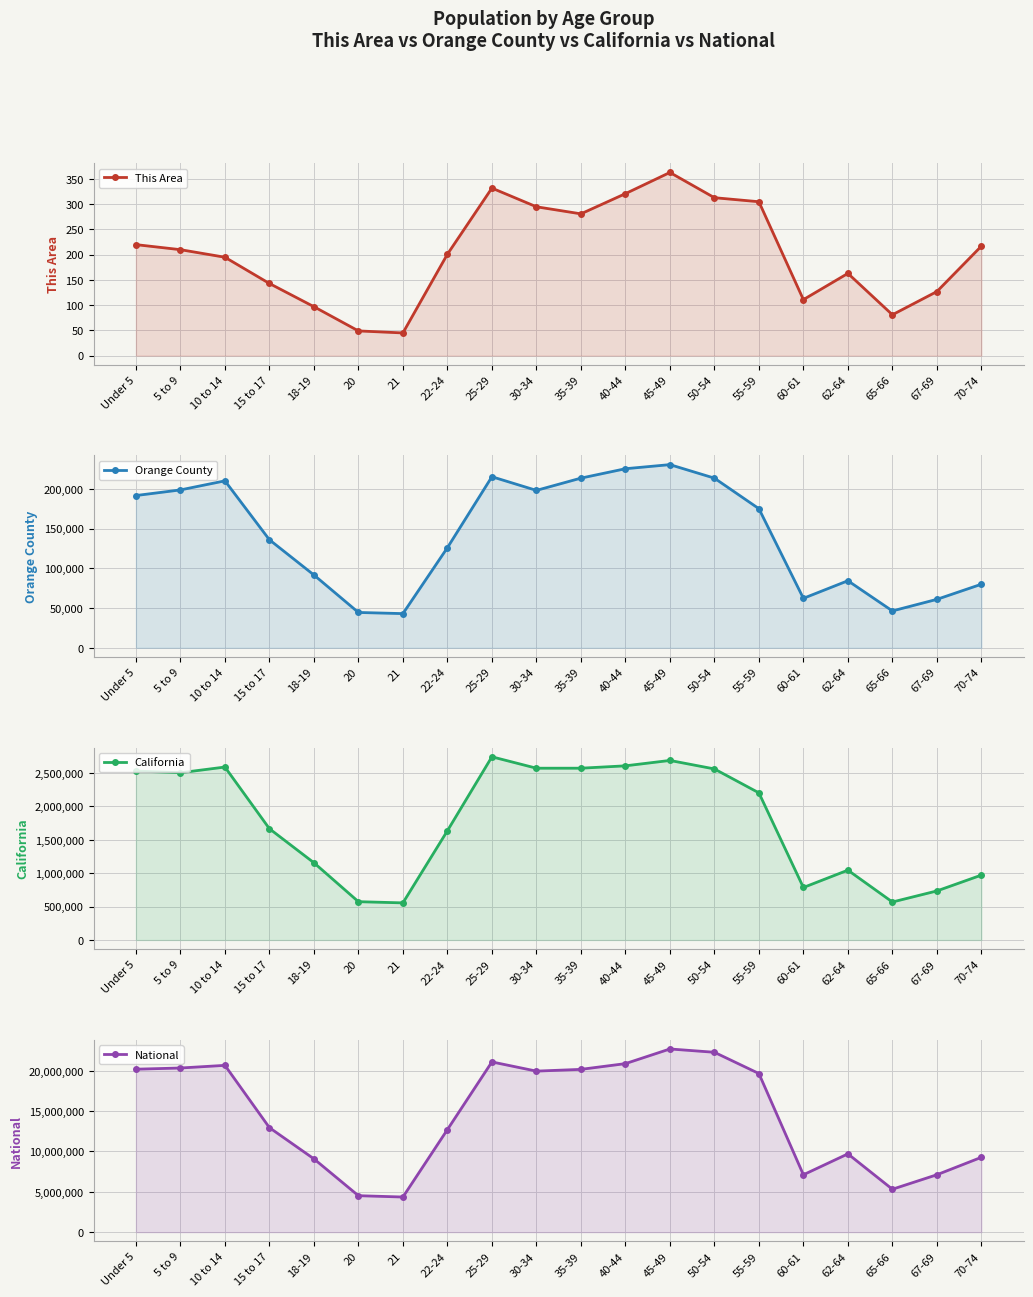

How many values in the This Area series are below 210?

10